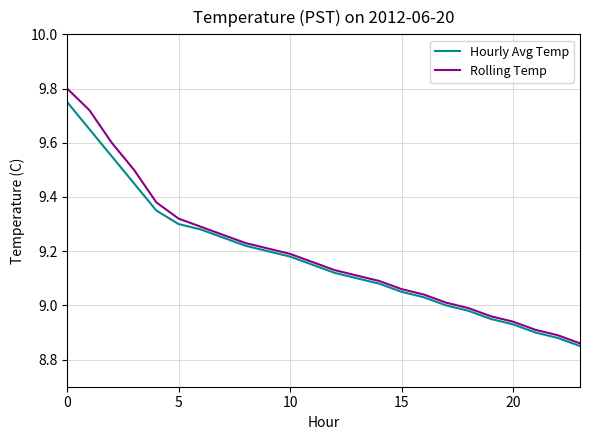

Which series has the widest spread of values?

Rolling Temp